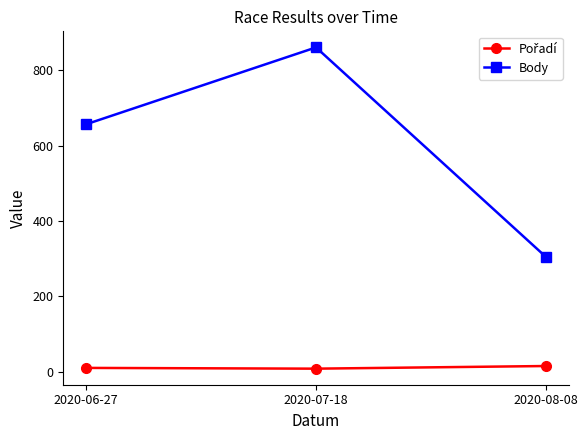

At which category is the sum across all series the highest?

2020-07-18